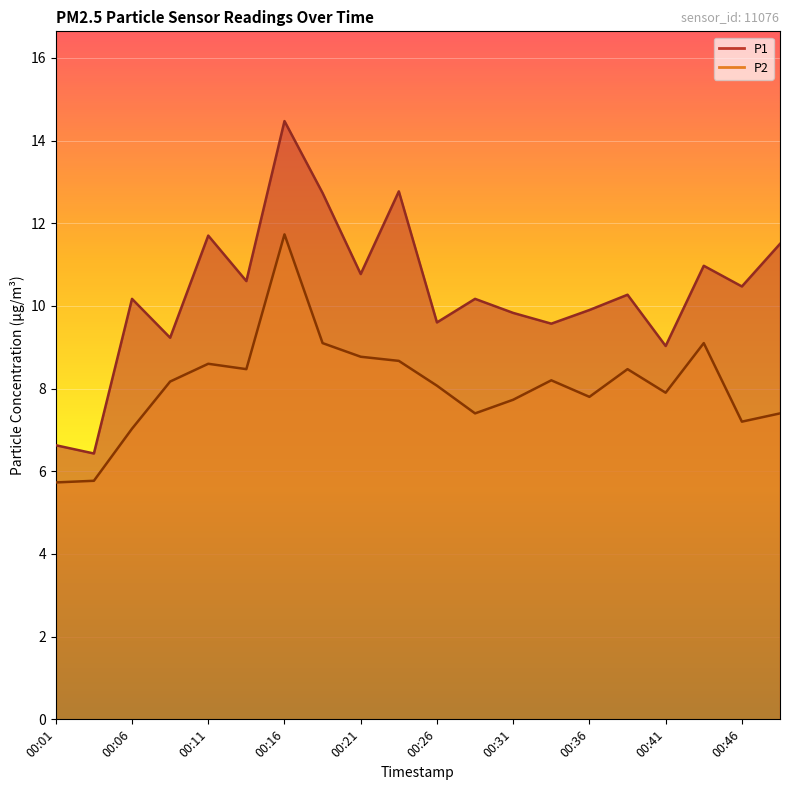

What is the total value across all series at 00:31?

17.6